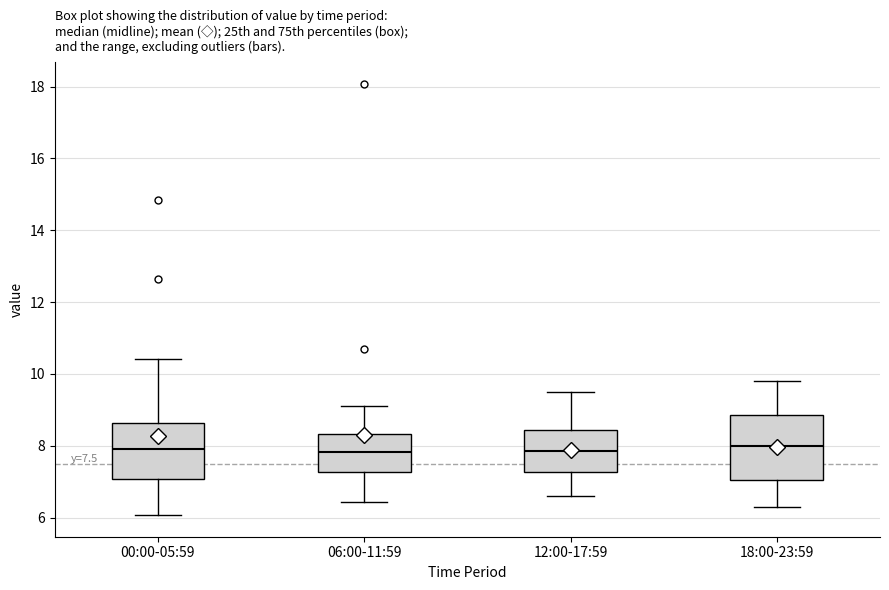

Comparing the boxes themselves (not the whiskers), which one is the tallest?

18:00-23:59